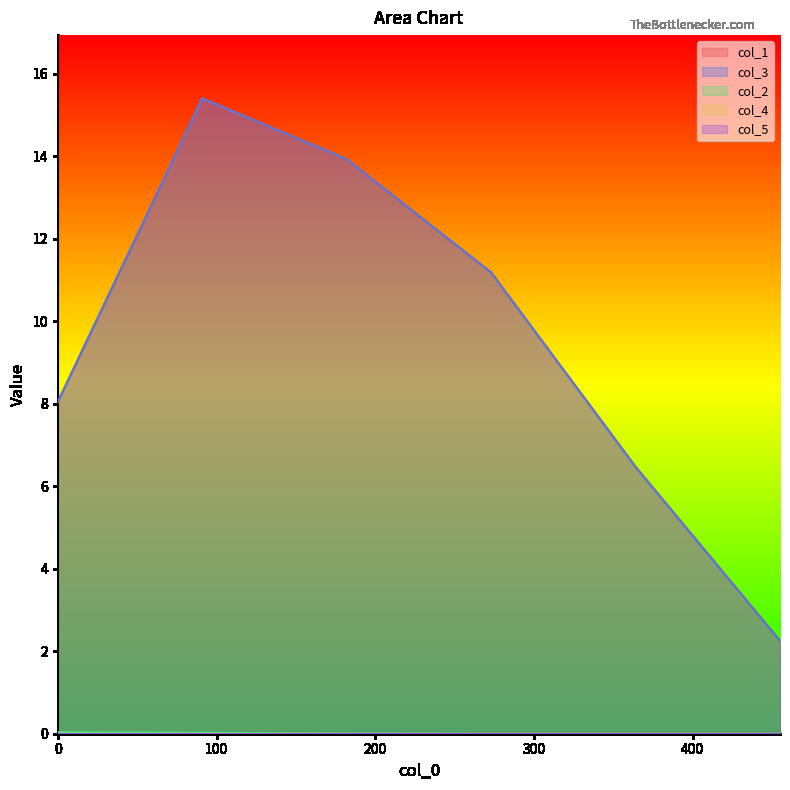

Reading right to left, list all the values displayed in this chart.

col_1: 455=2.3	364=6.5	273=11.2	182=13.9	91=15.4	0=8.0
col_3: 455=2.3	364=6.5	273=11.2	182=13.9	91=15.4	0=8.0
col_2: 455=0.0	364=0.0	273=0.0	182=0.0	91=0.0	0=0.0